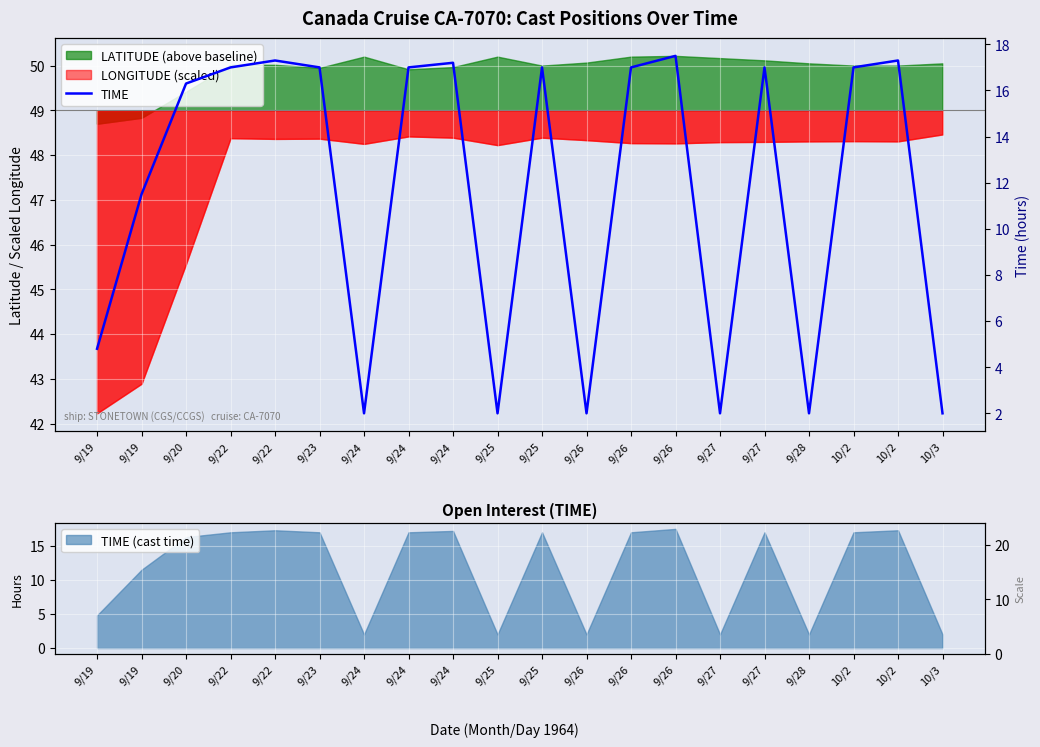

What is the value of the 1st point from the left?

4.8